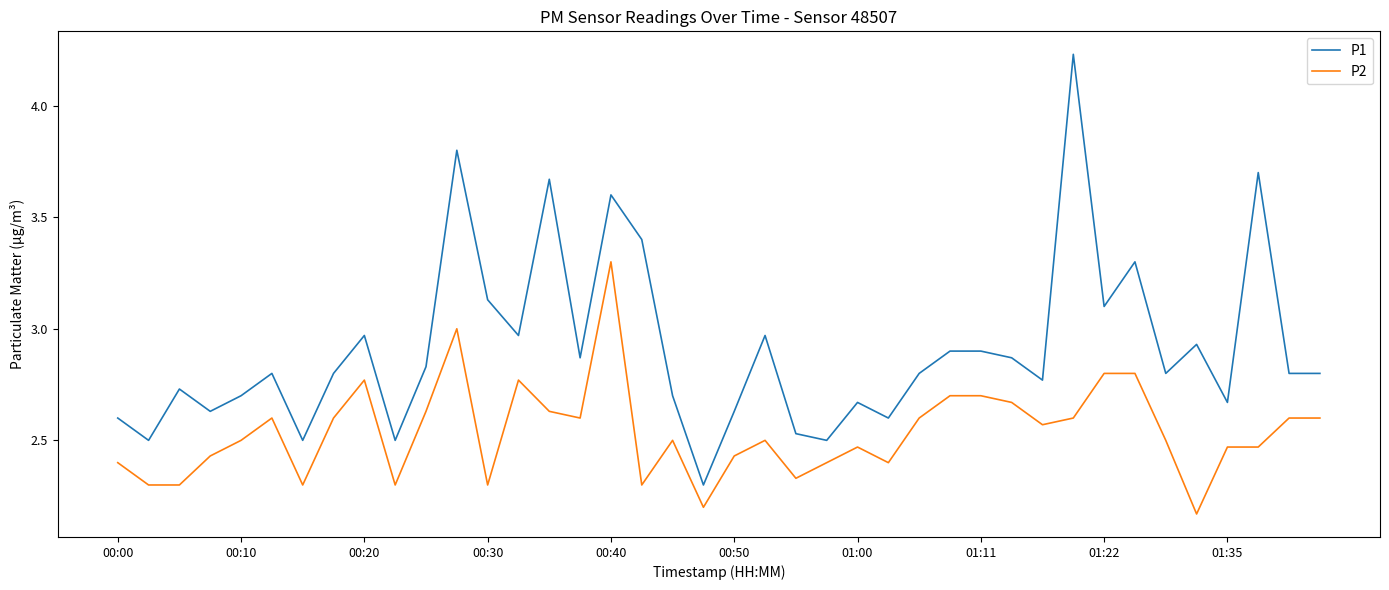

True or false: P1 and P2 cross at least once.

False